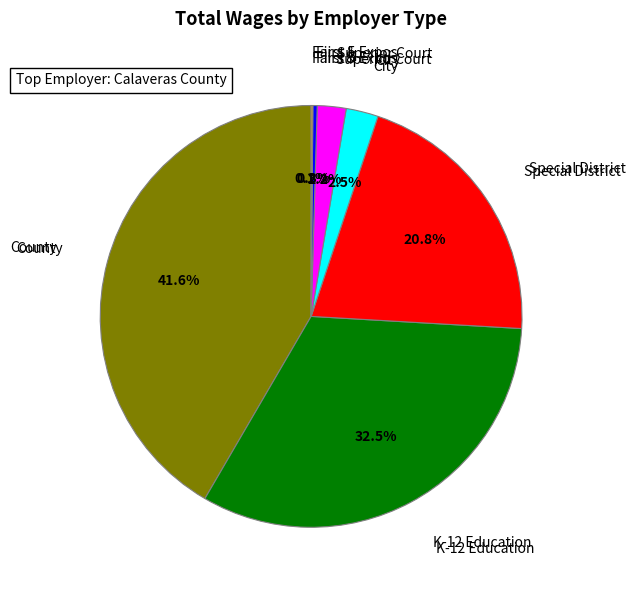

Is there any slice that represents more than half of the pie?

No